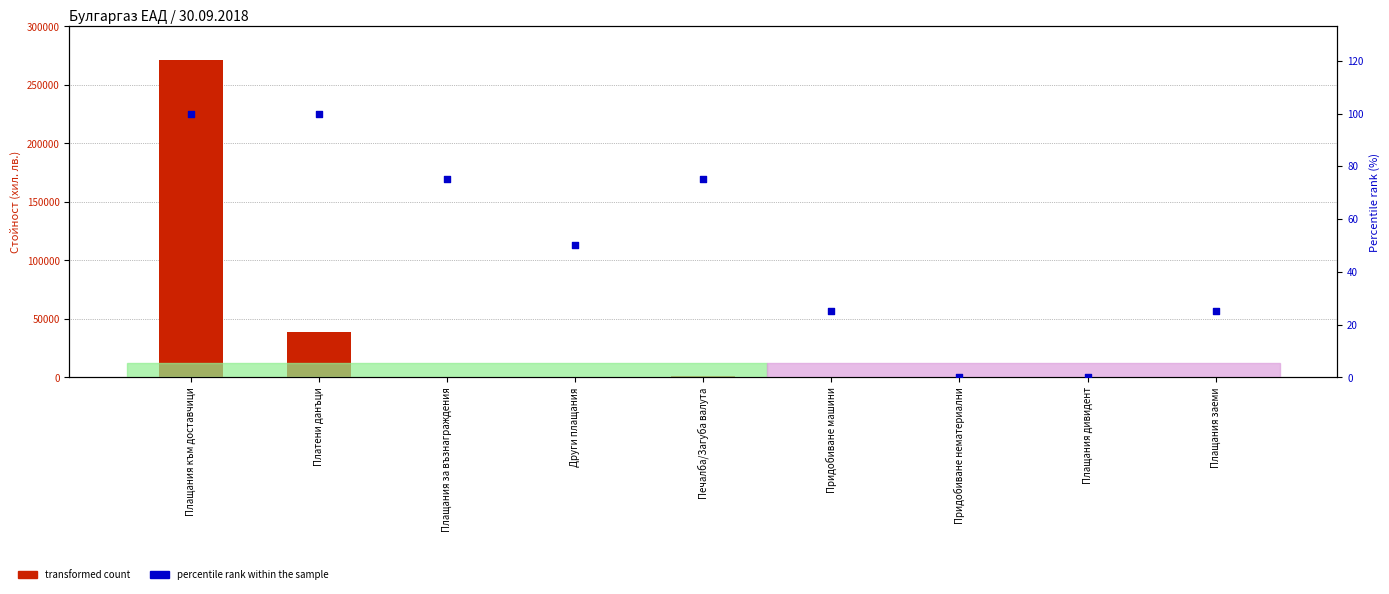

At which category is the sum across all series the highest?

Плащания към доставчици